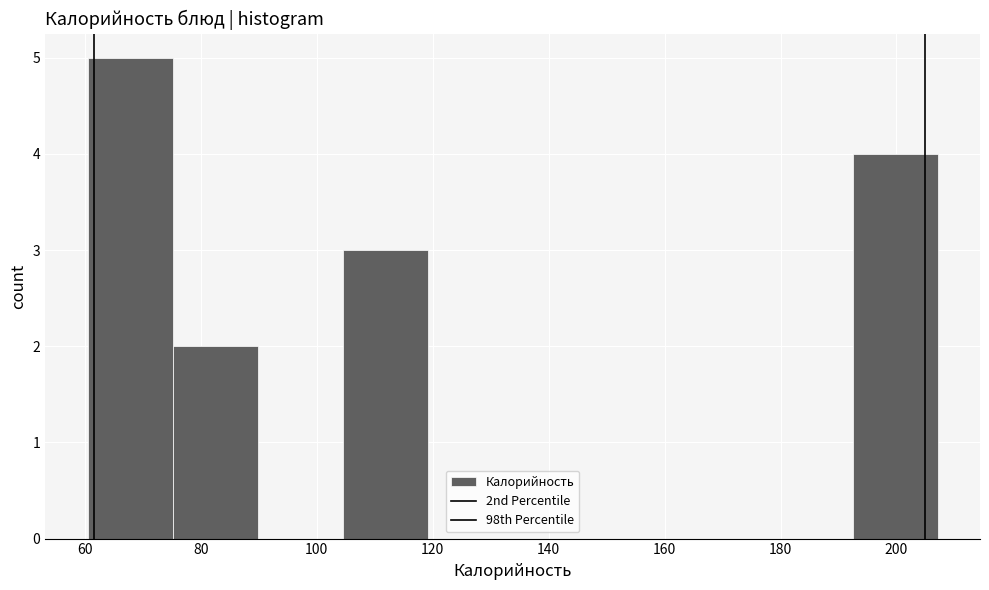

Over which range of the x-axis is the bar tallest?

60 to 76